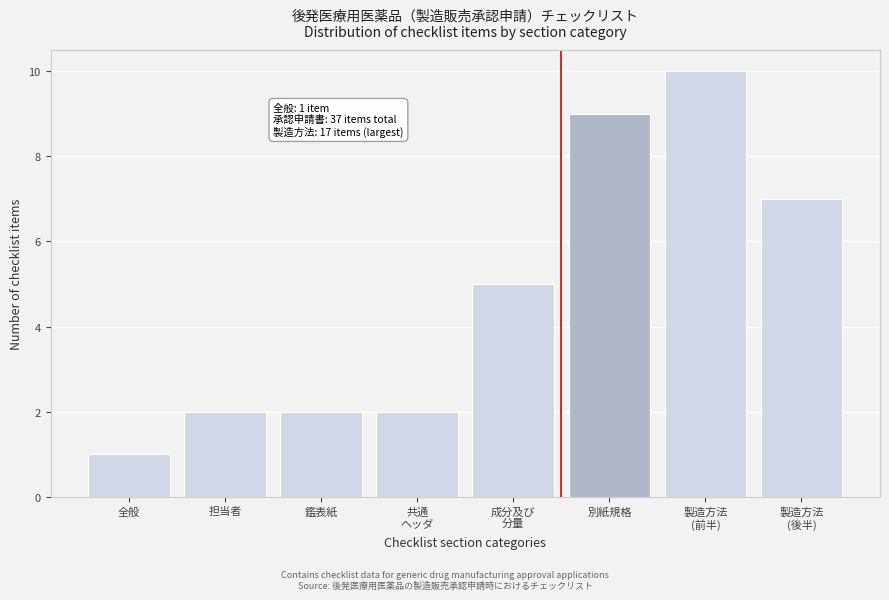

Reading left to right, list all the values displayed in this chart.

1	2	2	2	5	9	10	7